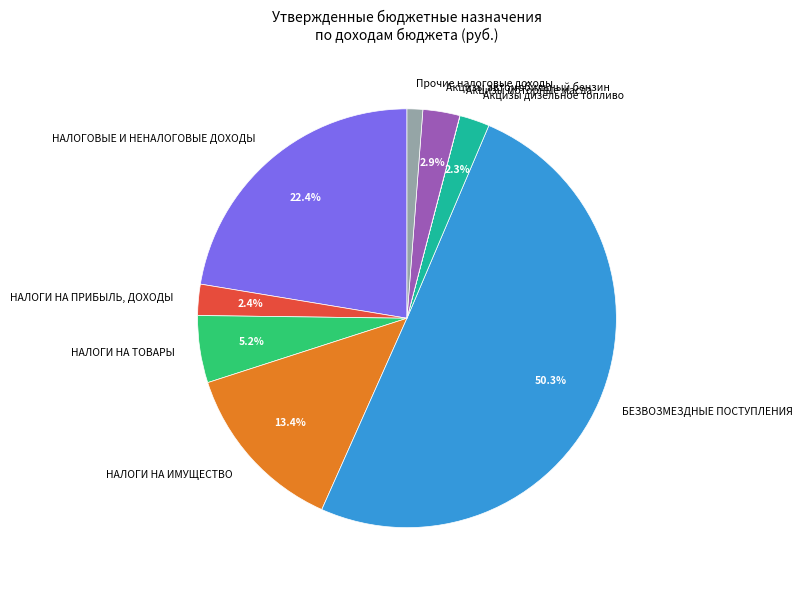

Do БЕЗВОЗМЕЗДНЫЕ ПОСТУПЛЕНИЯ and Прочие налоговые доходы together represent more than half of the pie?

Yes